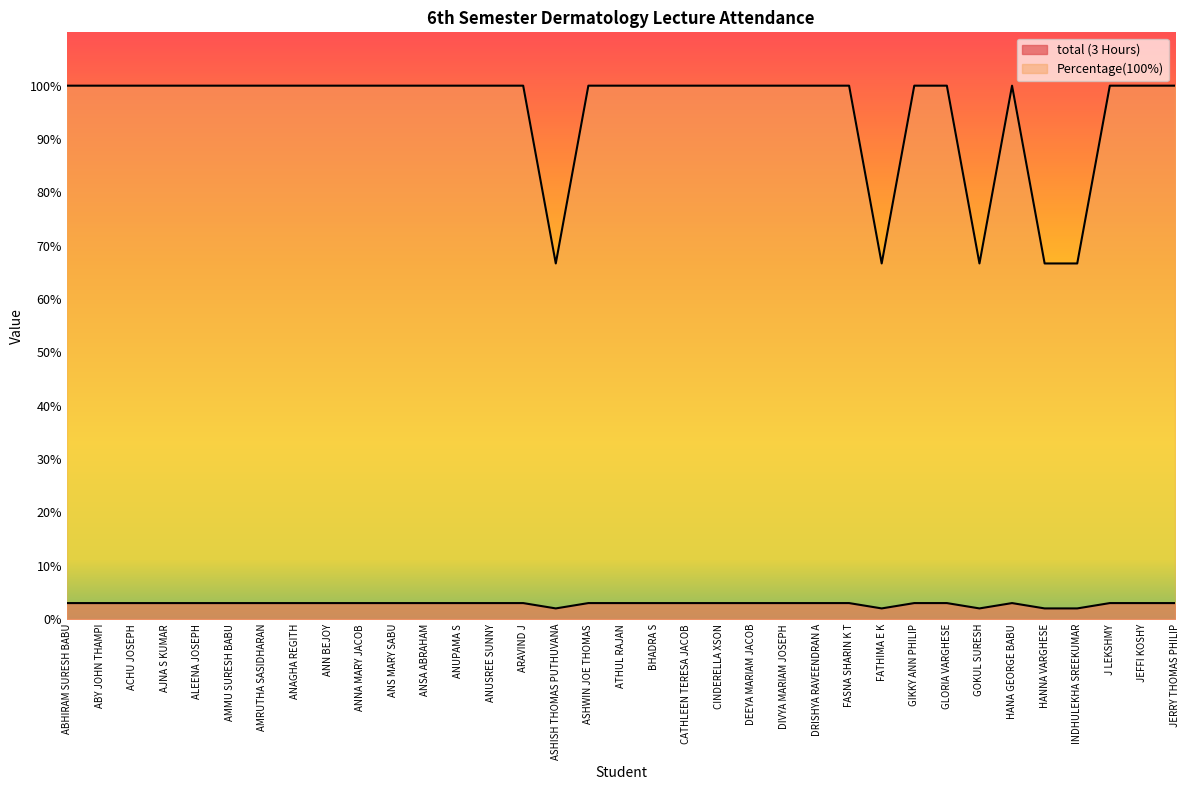

What is the sum of the Percentage(100%) values at J LEKSHMY and ABY JOHN THAMPI?

200.0